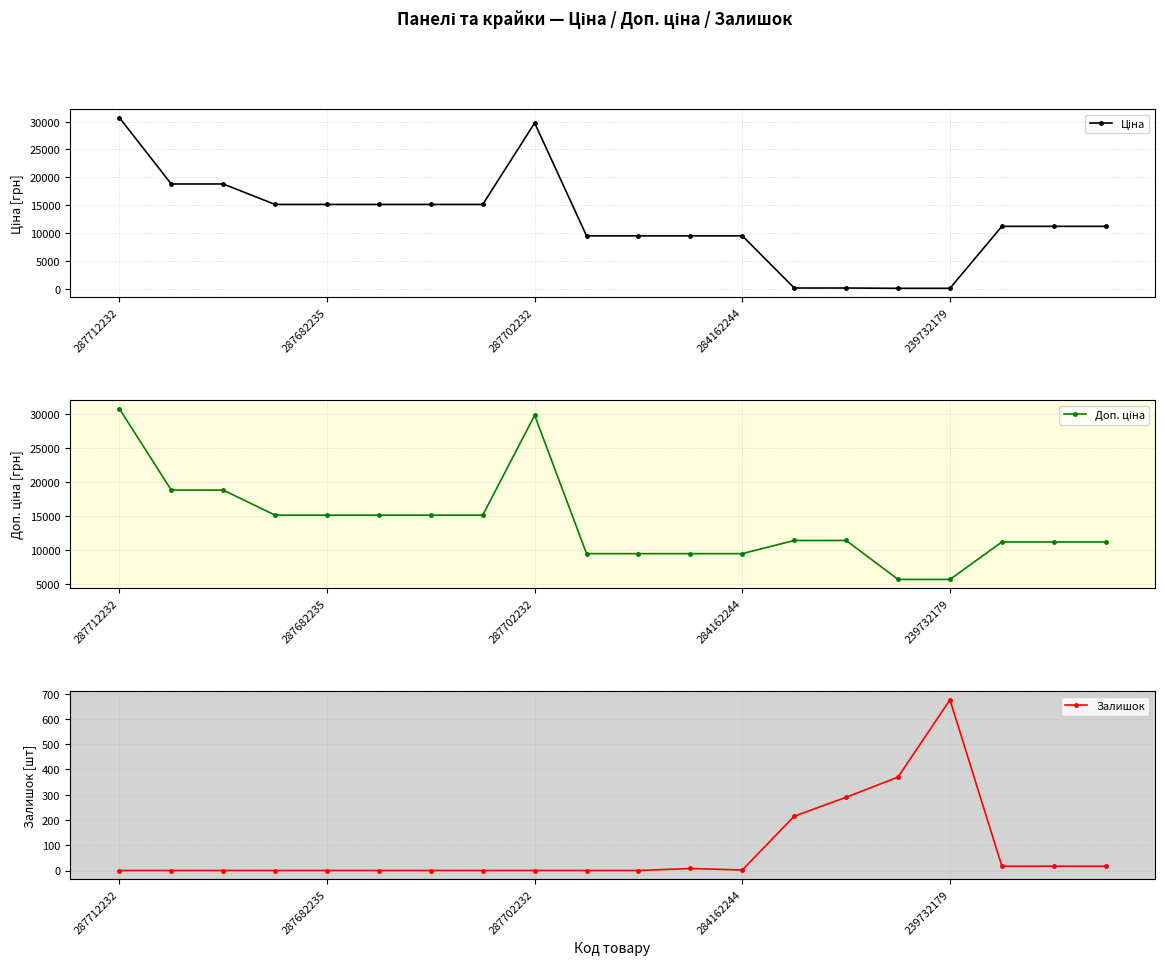

The Залишок series shows 0.0 at 6. True or false?

True